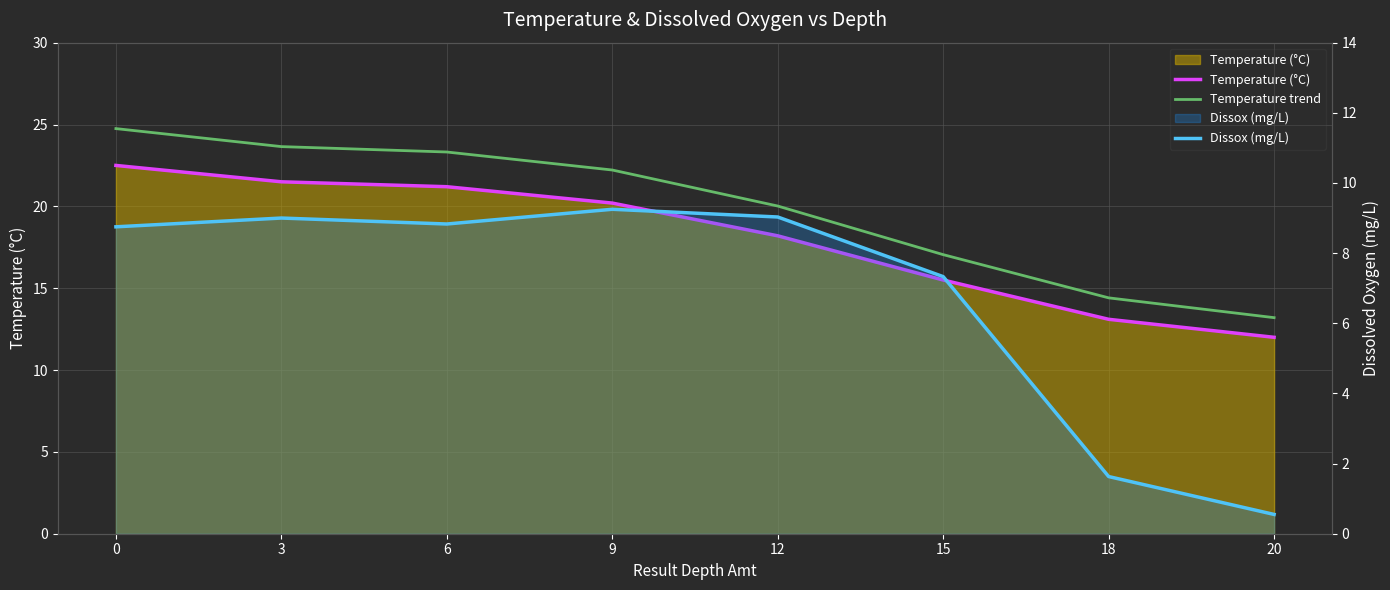

What is the difference between the maximum and minimum values in the Dissox (mg/L) series?

8.7